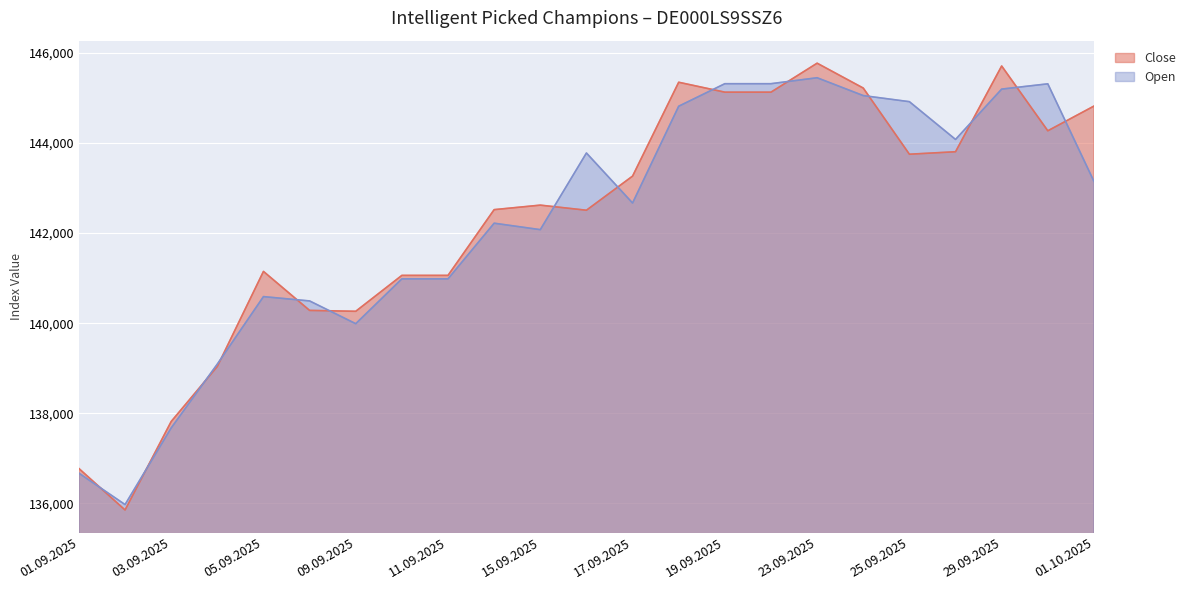

At which label does Open first exceed 142666?

16.09.2025